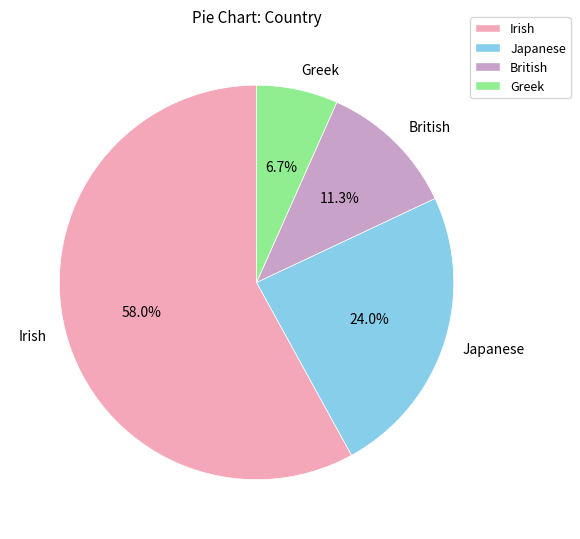

To the nearest percent, what is the combined percentage of British and Japanese?

35%